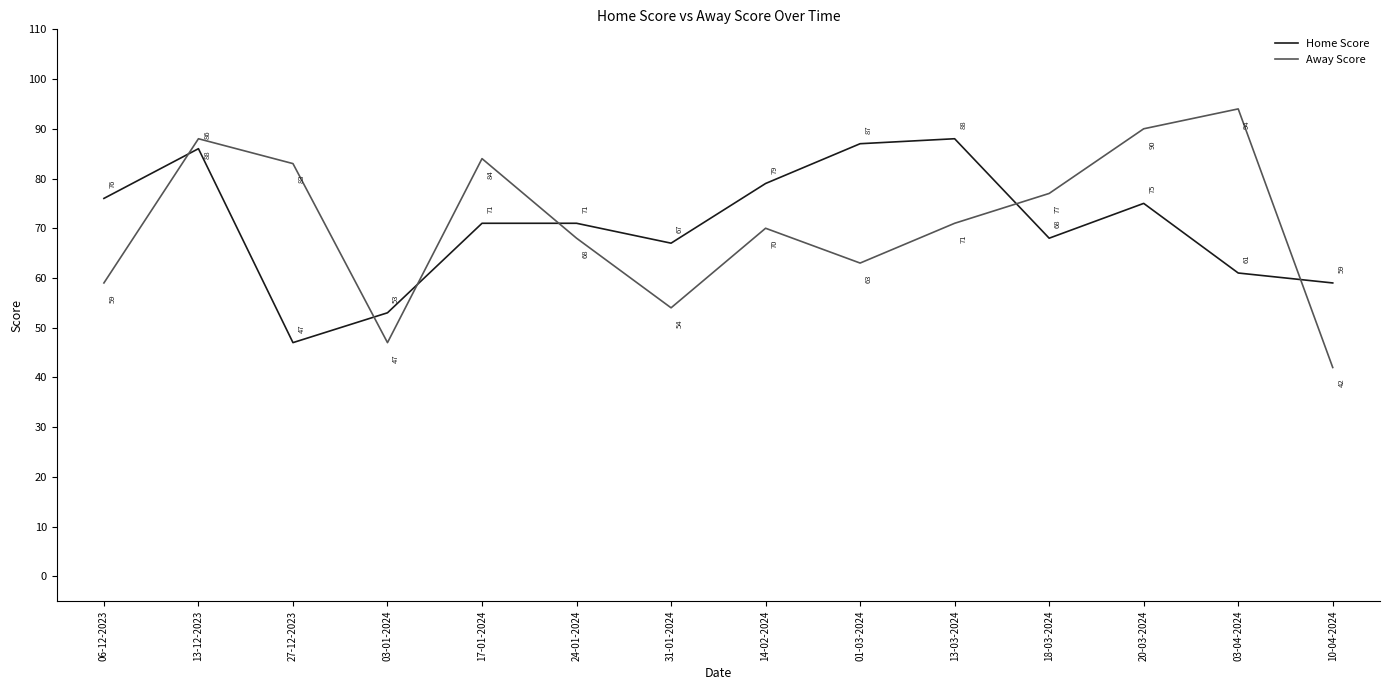

What is the total value across all series at 01-03-2024?

150